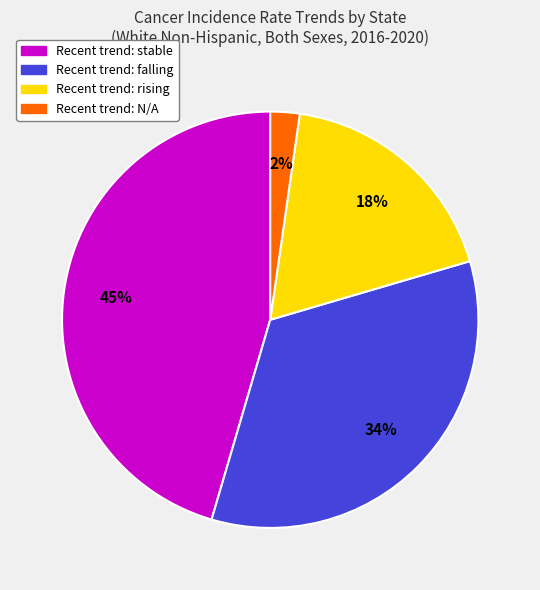

To the nearest percent, what is the difference between the largest and smallest slice percentages?

43%